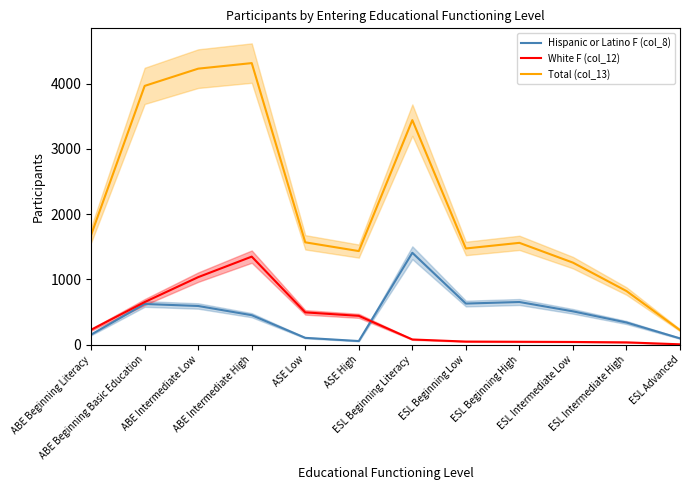

How many interior local peaks does the Hispanic or Latino F (col_8) series have?

3